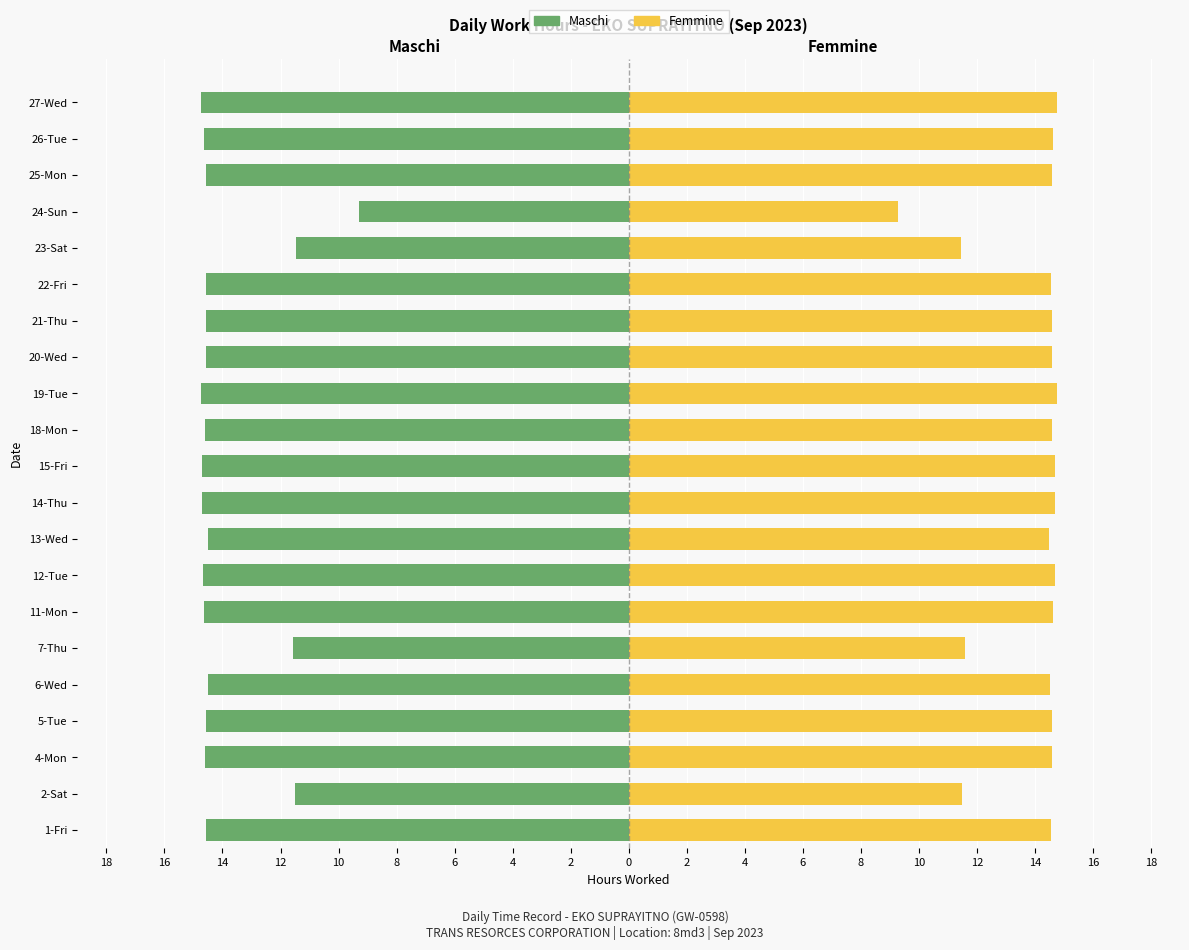

List the series in order of their peak value, highest first.

Femmine, Maschi